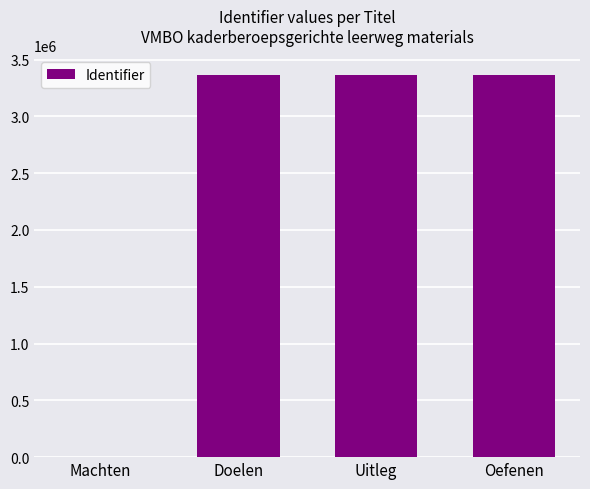

Between Machten and Uitleg, which is larger?

Uitleg